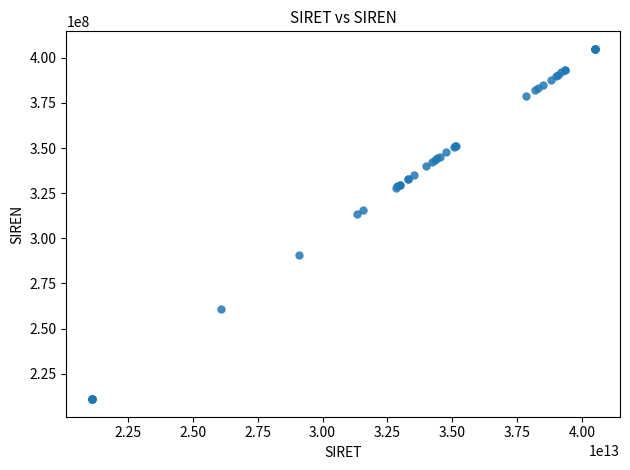

What Y value in the scatter plot is closest to 307940394?

313246266